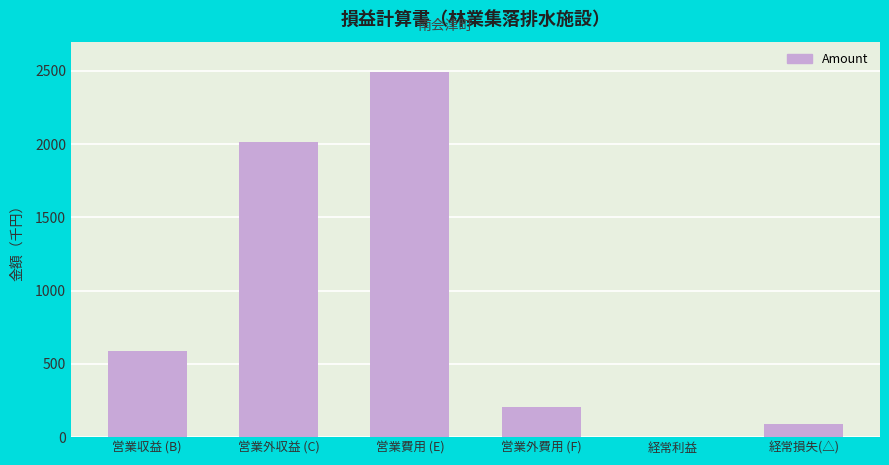

What is the average value?

898